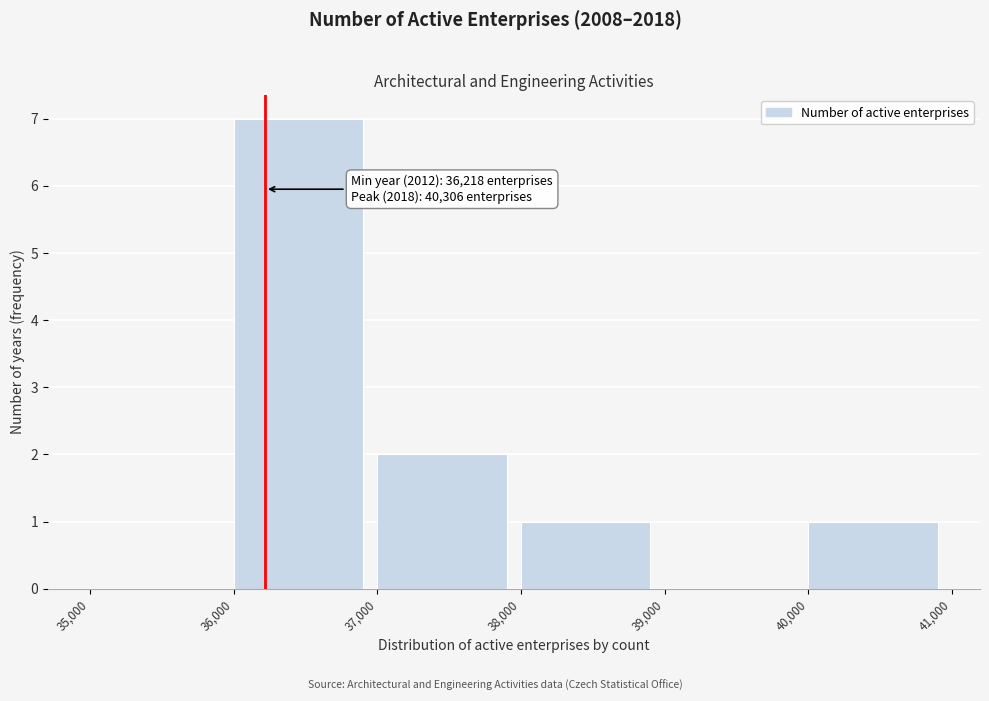

Over which range of the x-axis is the bar tallest?

36,000 to 37,000